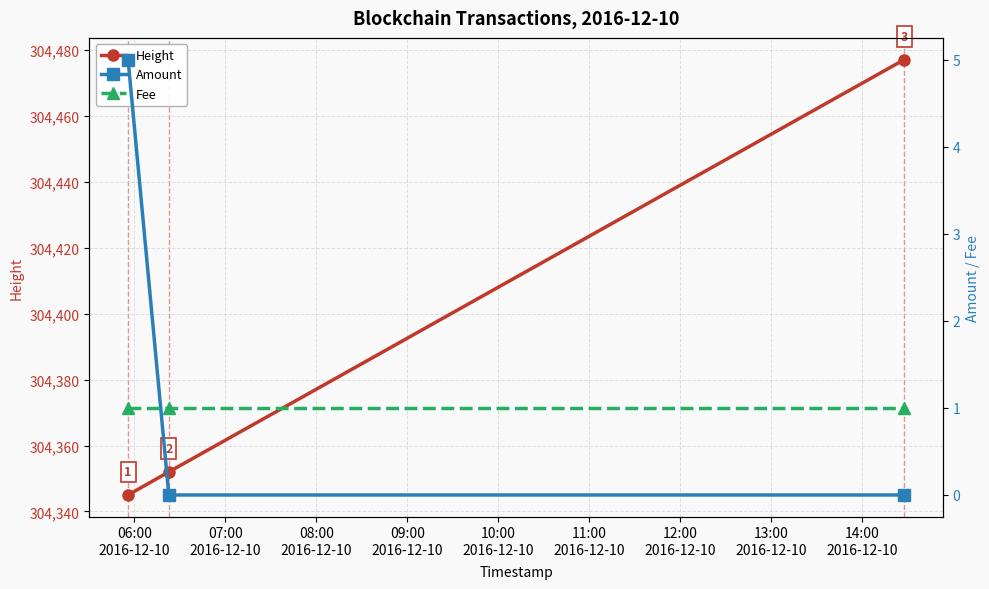

What is the highest value of the Height series?

304477